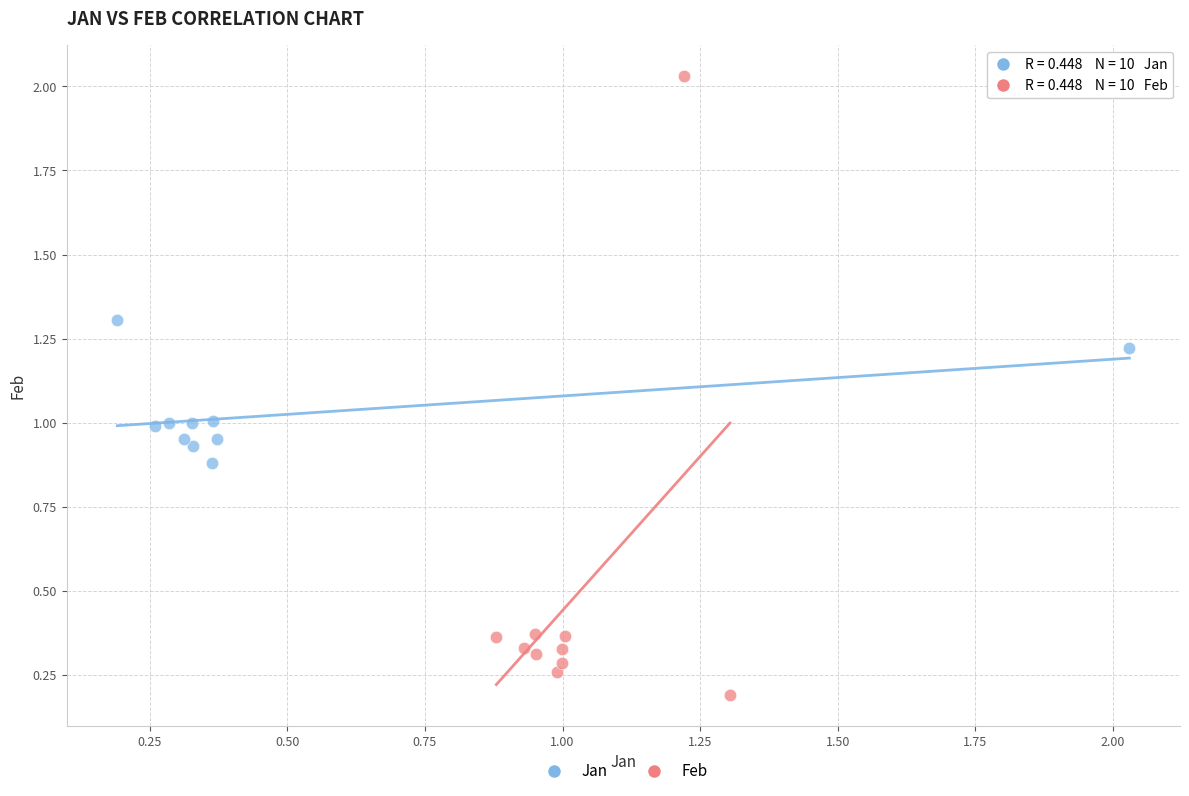

Which series contains the highest Y value?

Feb